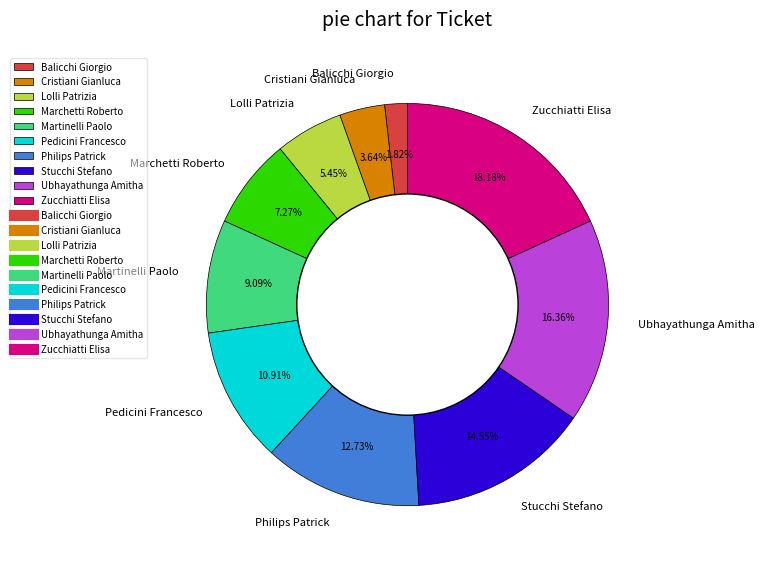

Is the sum of Zucchiatti Elisa and Martinelli Paolo greater than half?

No